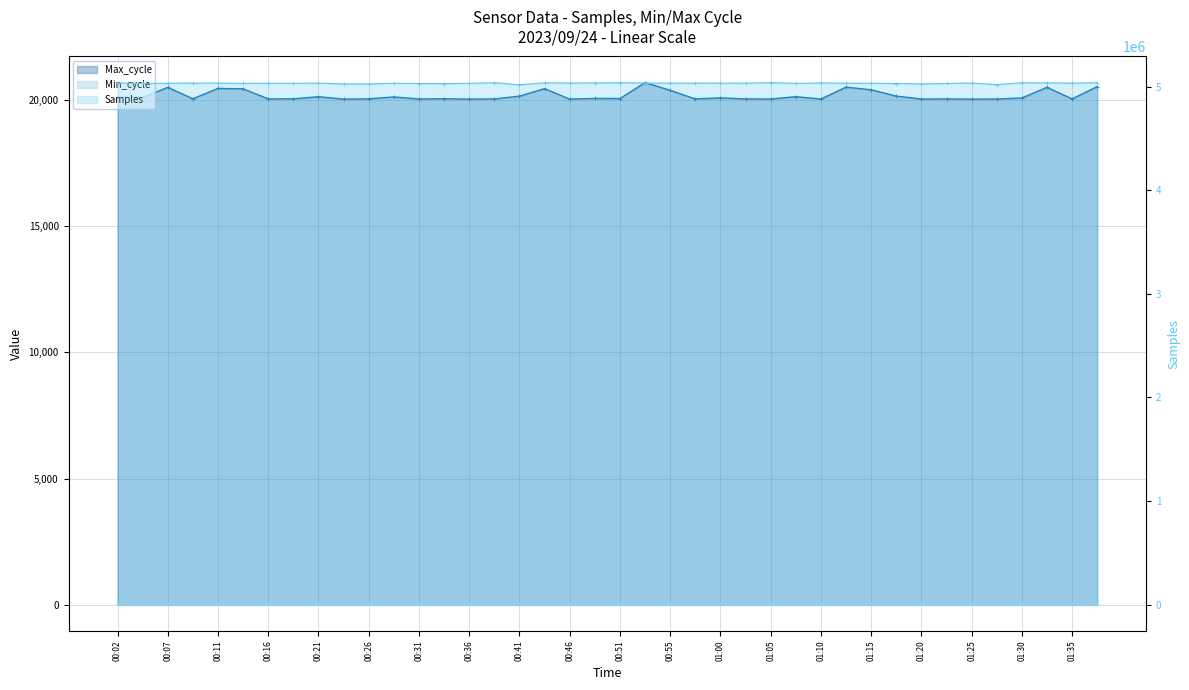

True or false: Min_cycle and Max_cycle cross at least once.

False